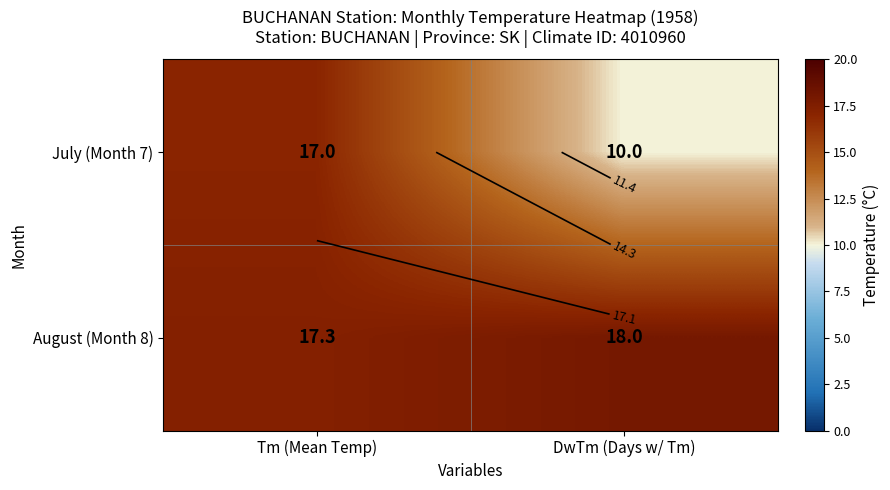

Rank the series by their maximum value, from highest to lowest.

August (Month 8), July (Month 7)